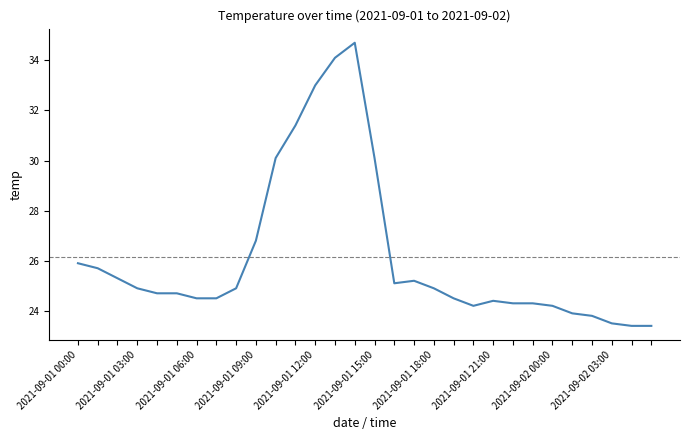

What is the minimum value shown in the chart?

23.4